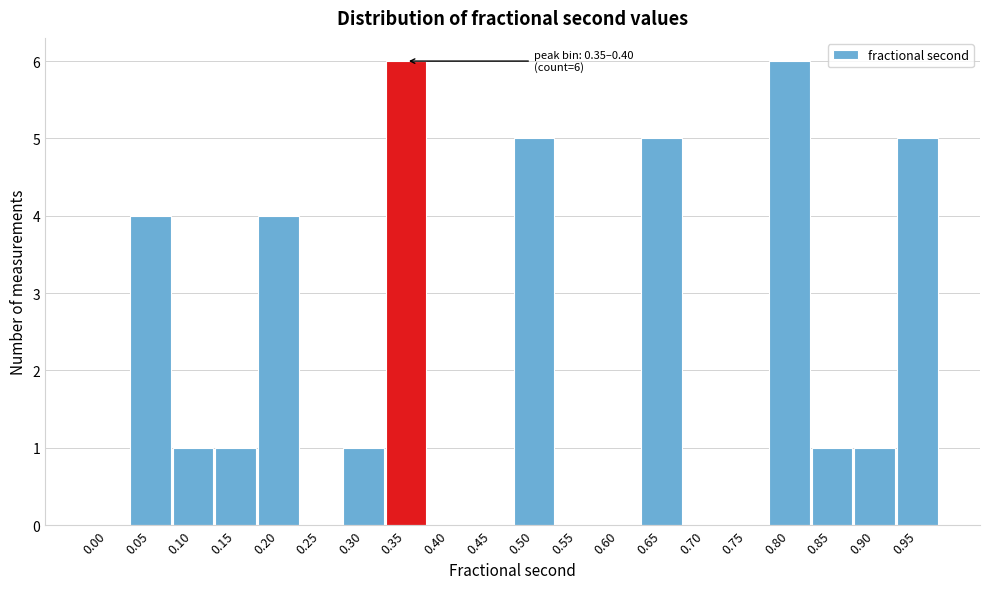

Reading left to right, list all the values displayed in this chart.

0.00=0	0.05=4	0.10=1	0.15=1	0.20=4	0.25=0	0.30=1	0.35=6	0.40=0	0.45=0	0.50=5	0.55=0	0.60=0	0.65=5	0.70=0	0.75=0	0.80=6	0.85=1	0.90=1	0.95=5